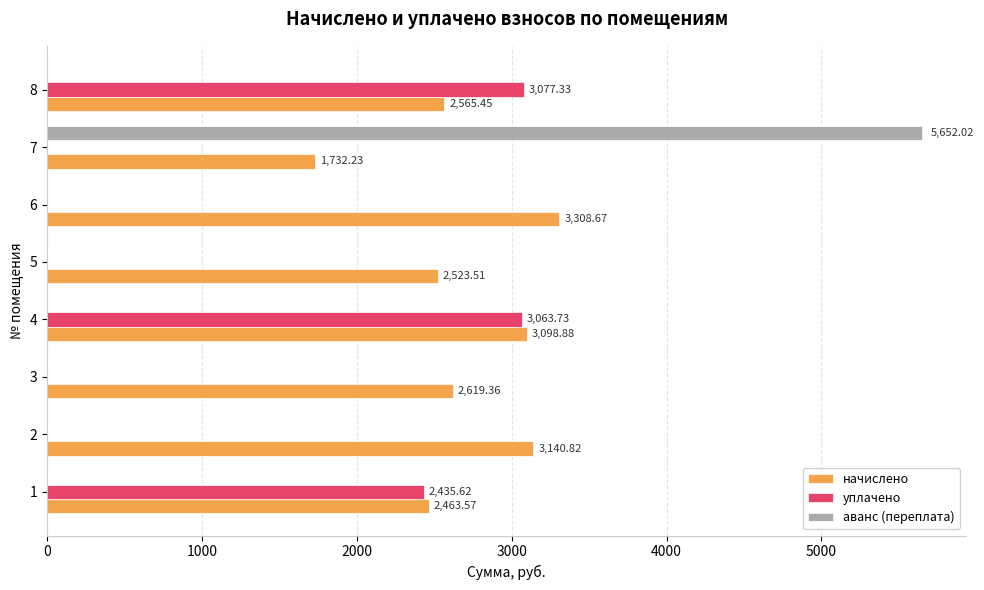

What is the sum of all аванс (переплата) values?

5652.0